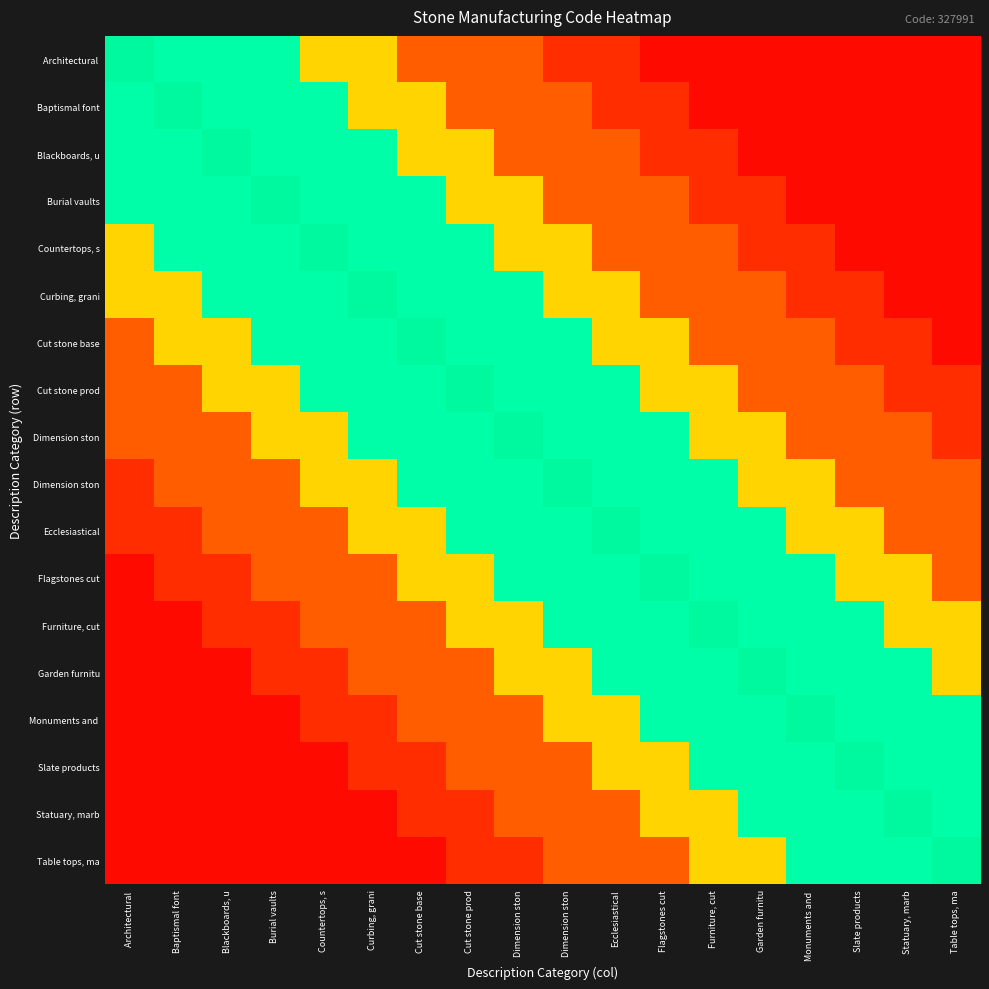

What is the maximum value shown in the chart?

0.9